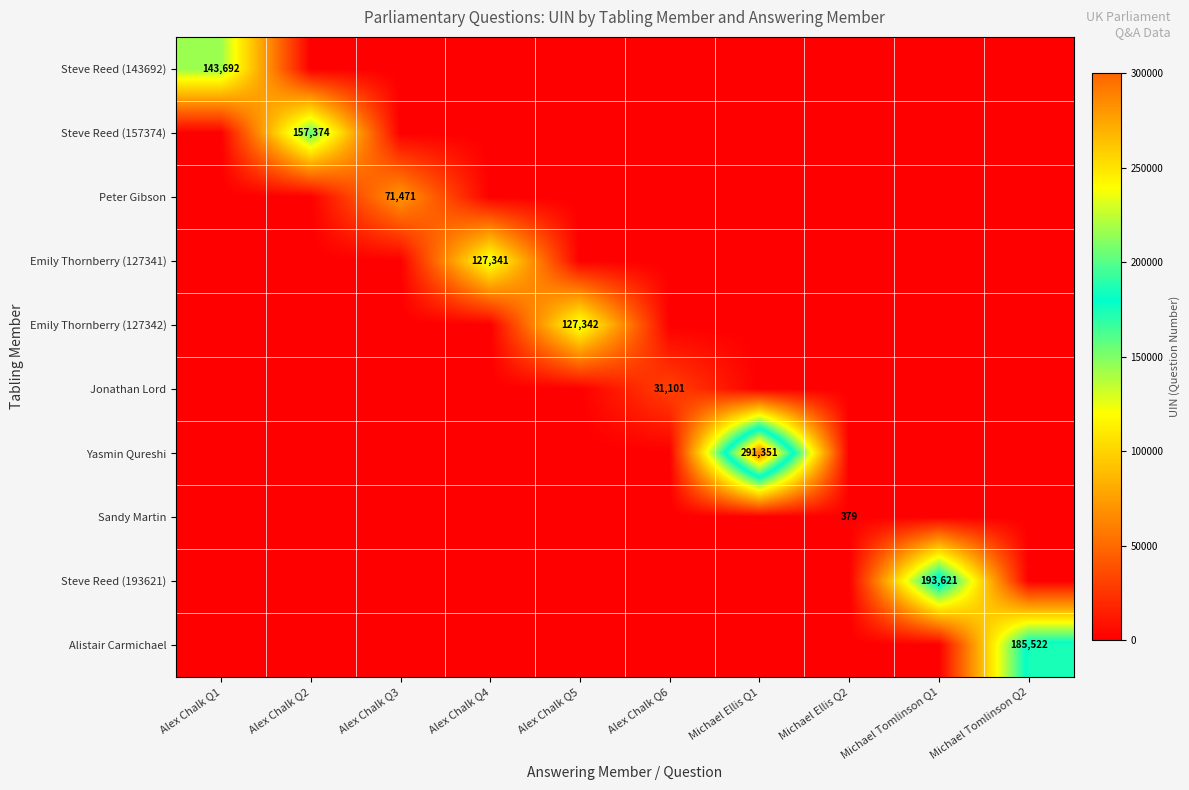

The value of Emily Thornberry (127341) at Alex Chalk Q4 is 127341. True or false?

True